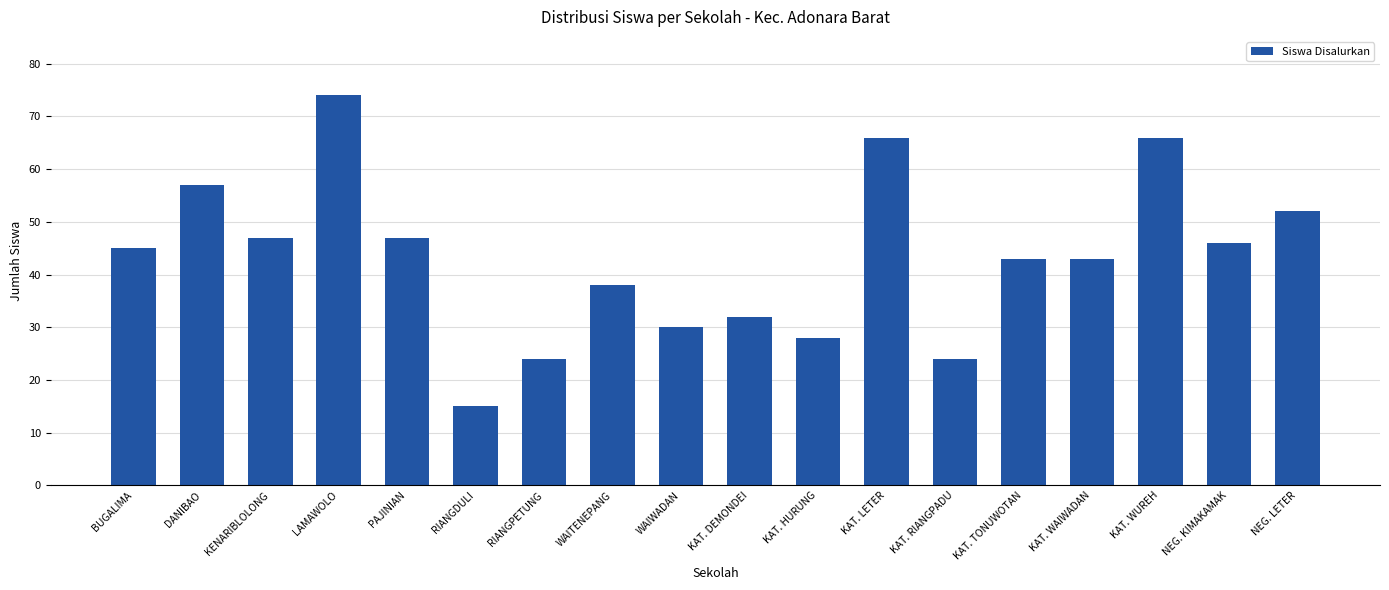

At which category does the chart reach its peak across all series?

LAMAWOLO